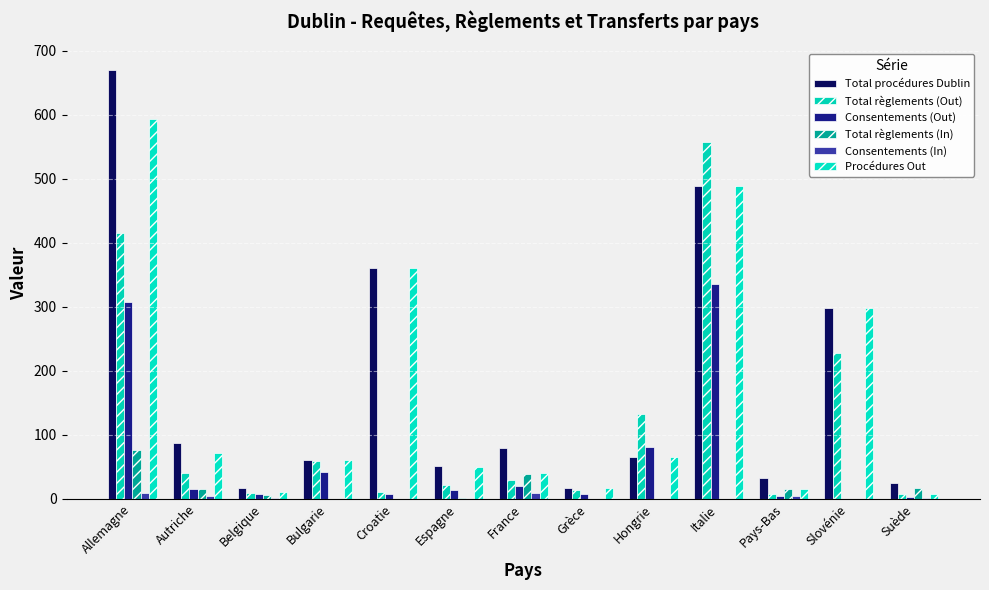

Which series changed the most between Croatie and Suède?

Procédures Out